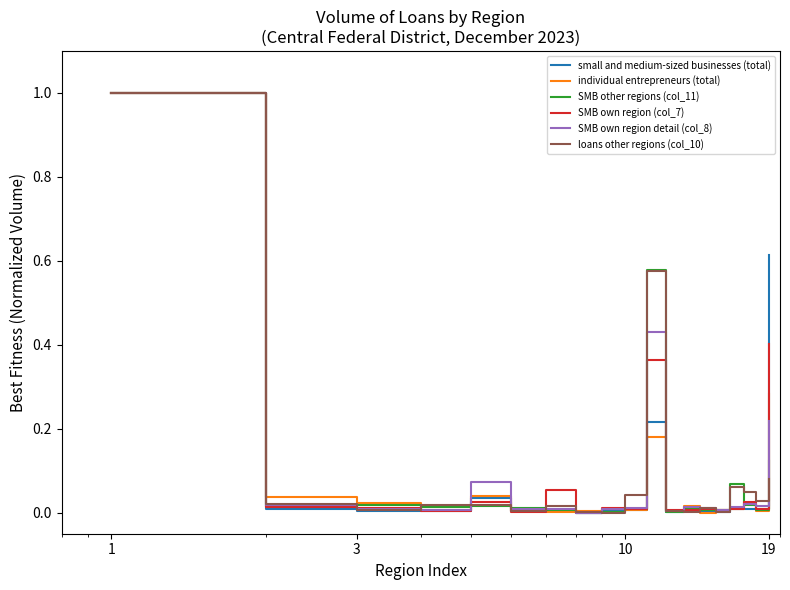

What is the maximum value for SMB other regions (col_11)?

1.0